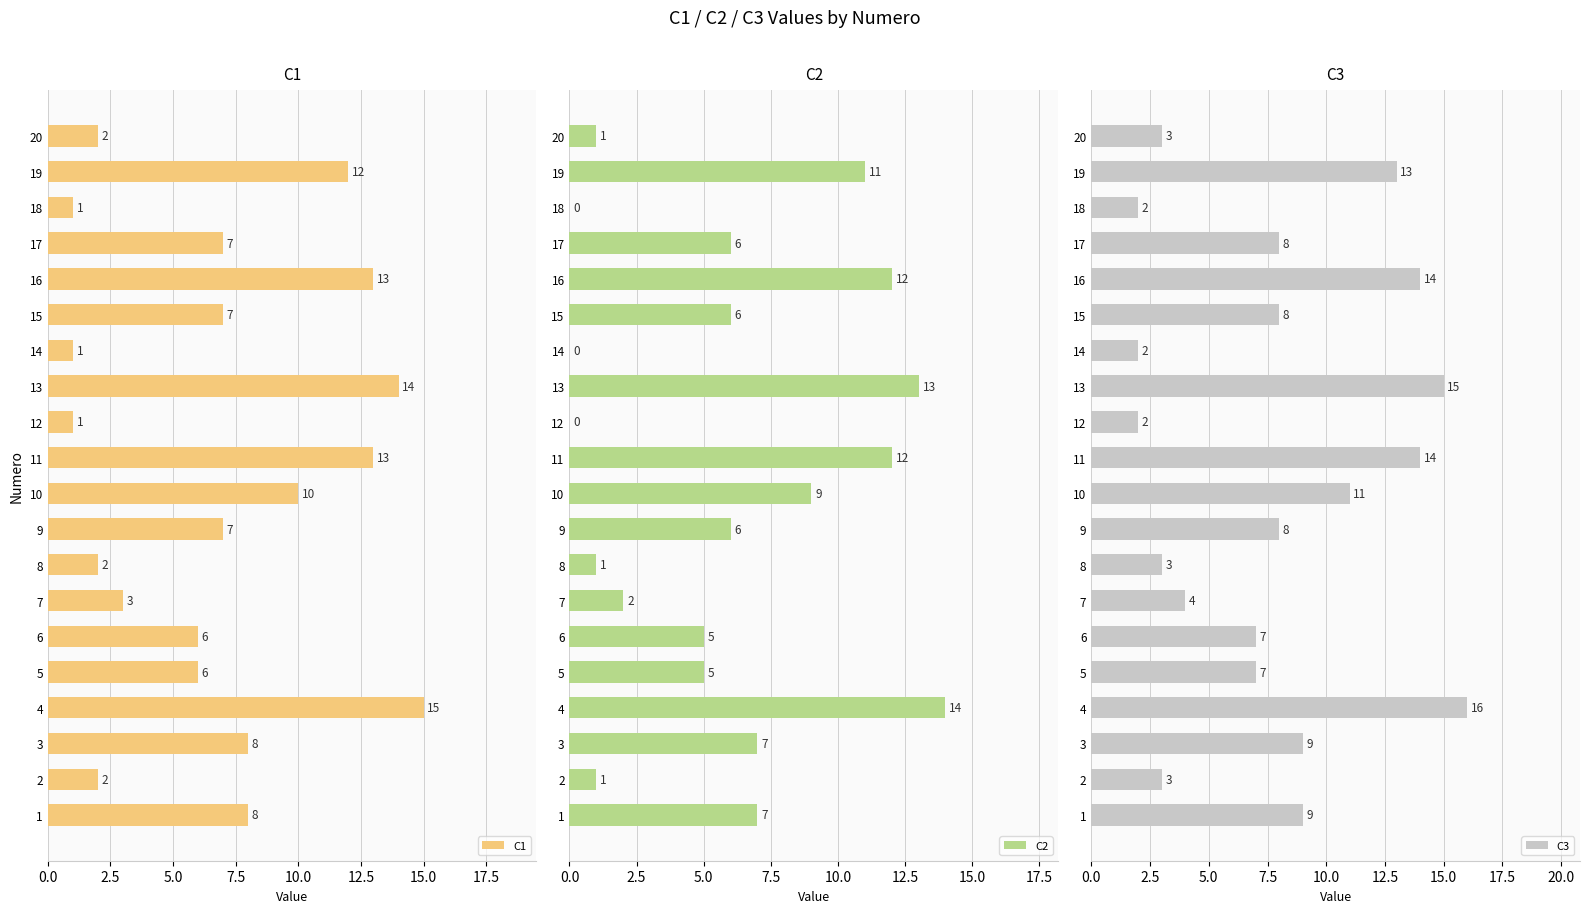

Rank the series by their maximum value, from lowest to highest.

C2, C1, C3